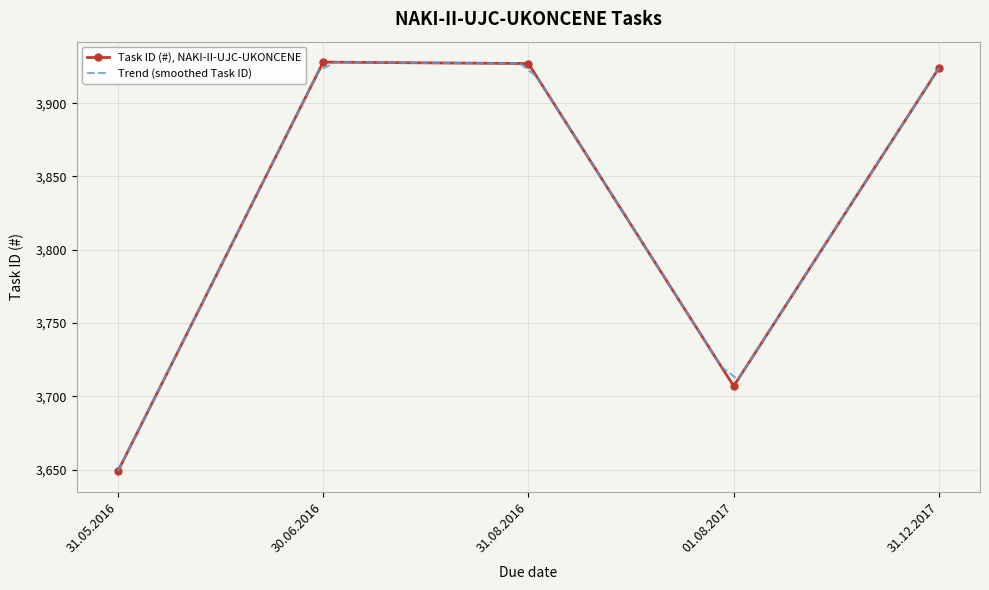

How many distinct data groups are displayed?

1